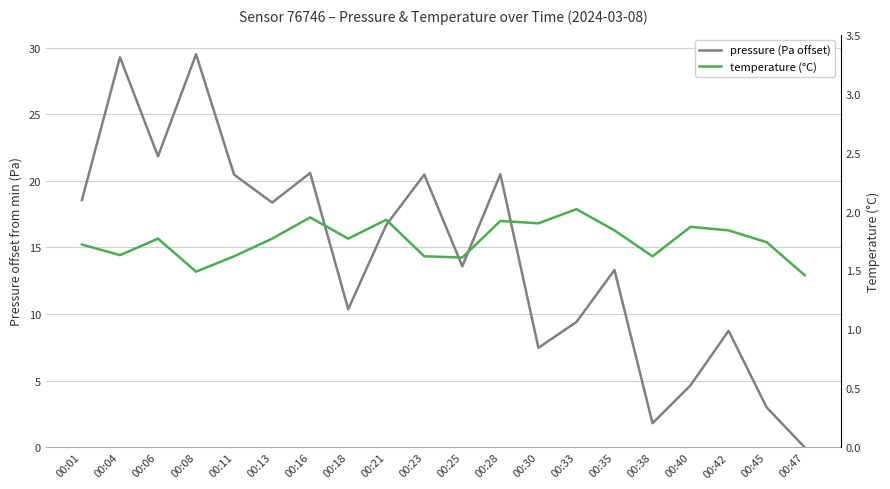

What is the total value across all series at 00:21?

18.6